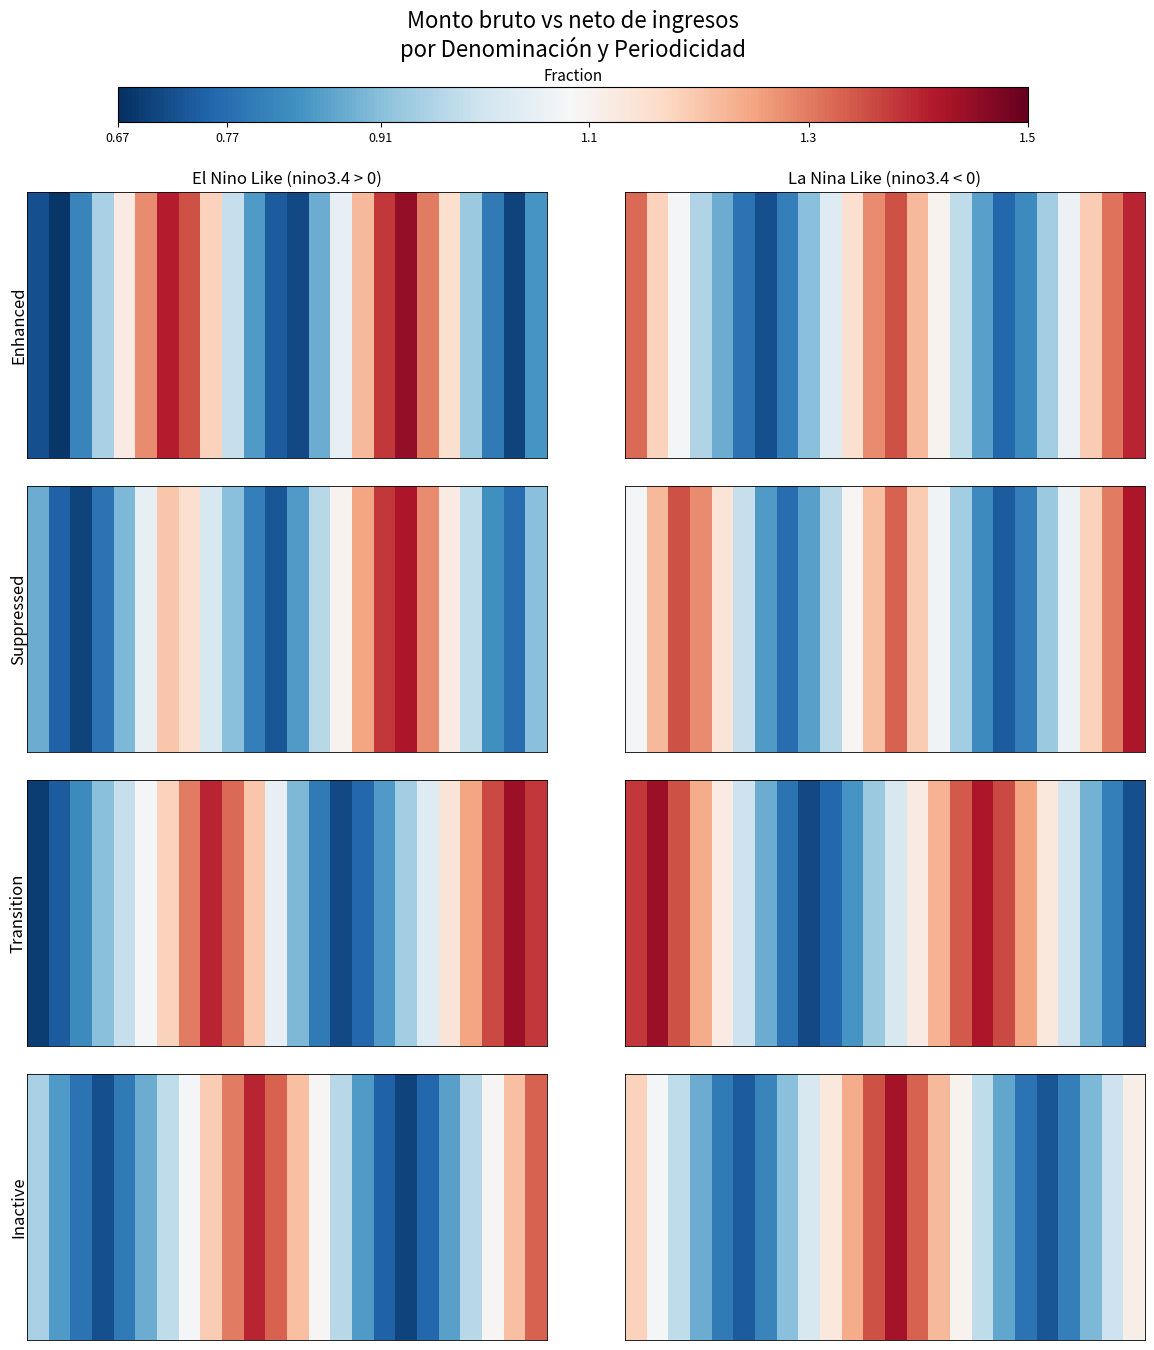

What is the approximate value at 10?

1.2